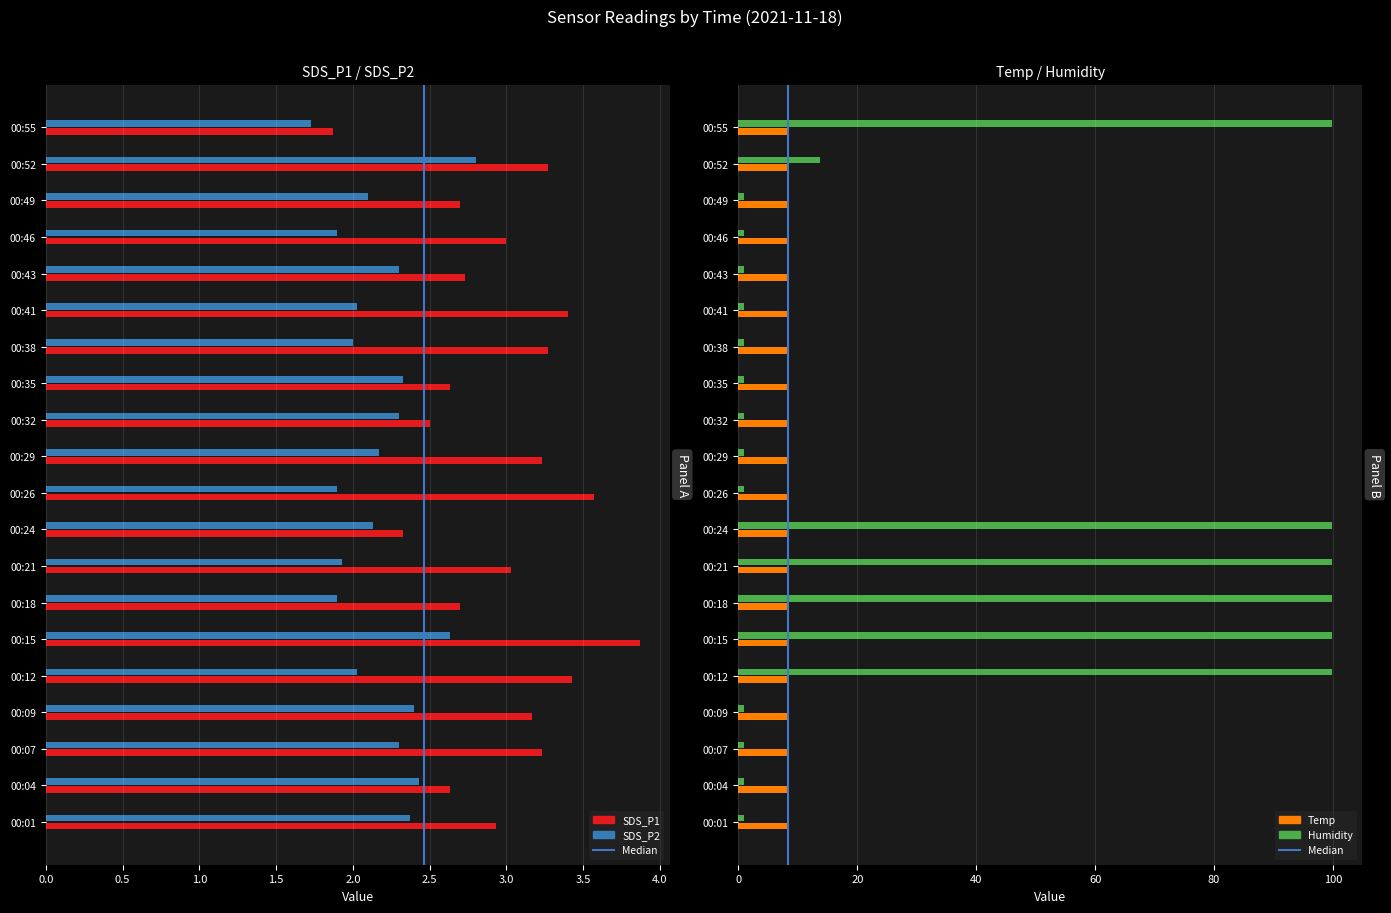

How many bars are there in total?

80